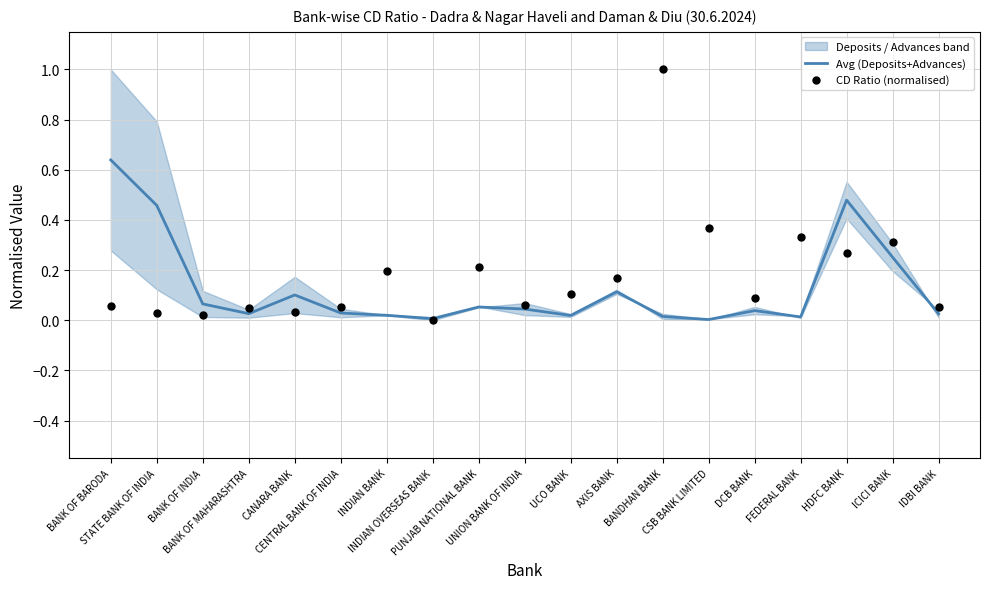

Which series reaches the maximum Y coordinate?

CD Ratio (normalised)